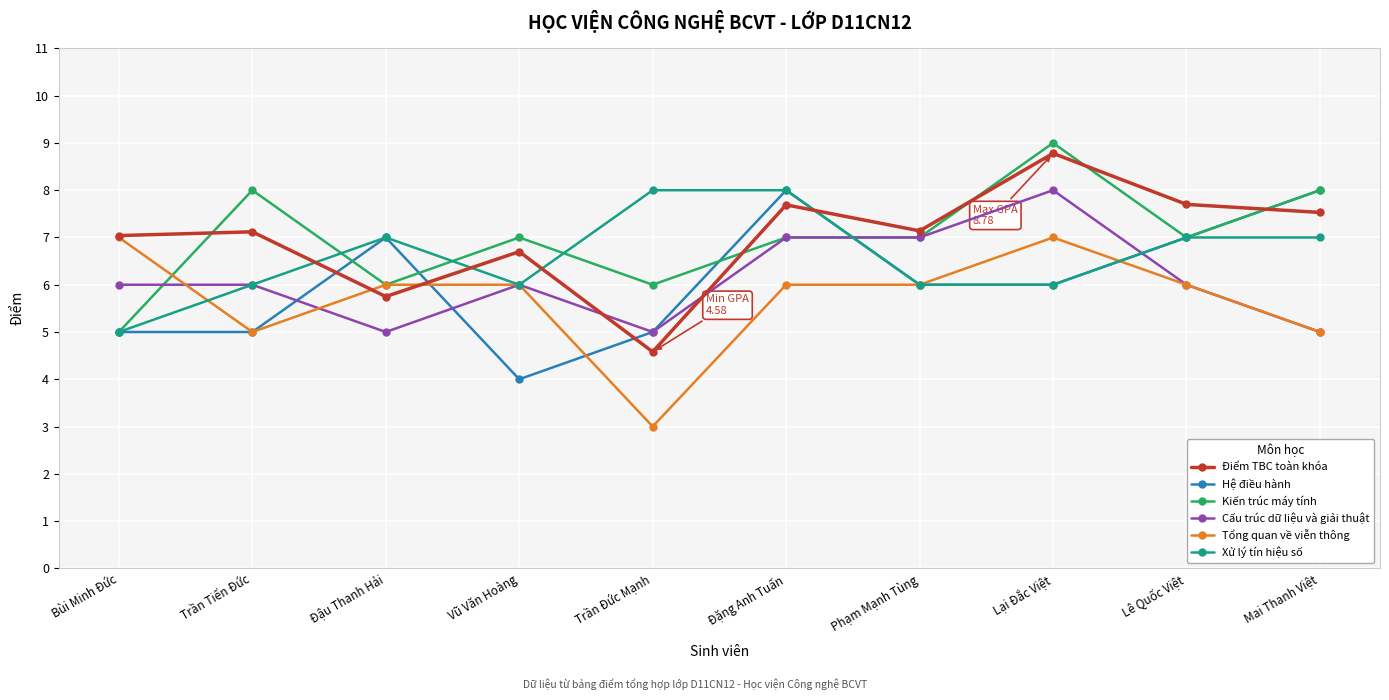

What is the greatest value displayed?

9.0